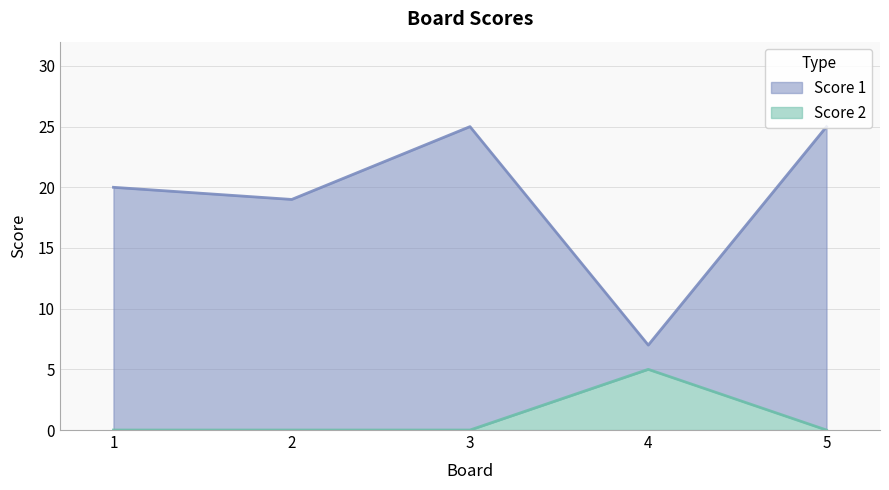

Which series has the widest spread of values?

Score 1